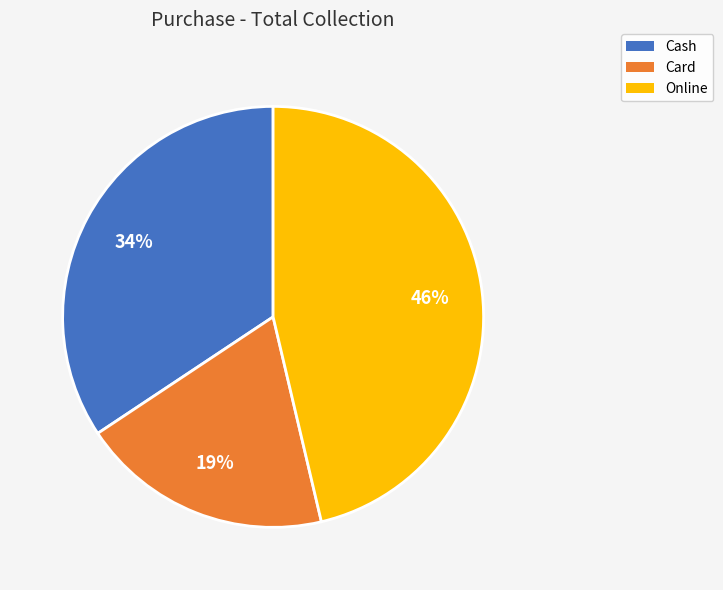

Count the number of slices in the pie.

3